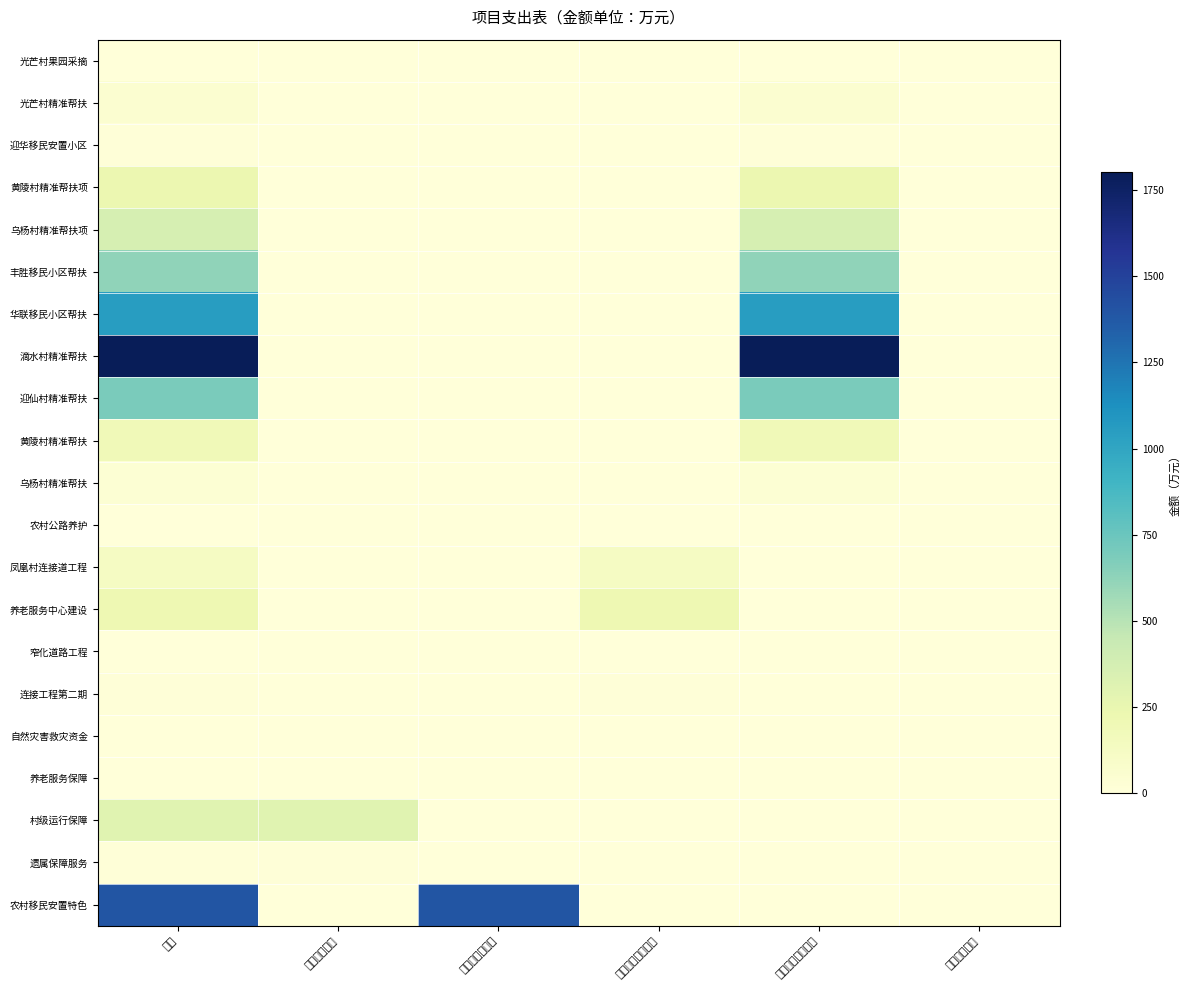

Rank the series at 一般公共预算结转 from lowest to highest value.

光芒村果园采摘, 农村公路养护, 凤凰村连接道工程, 养老服务中心建设, 窄化道路工程, 连接工程第二期, 自然灾害救灾资金, 养老服务保障, 村级运行保障, 遗属保障服务, 农村移民安置特色, 迎华移民安置小区, 乌杨村精准帮扶, 光芒村精准帮扶, 黄陵村精准帮扶, 黄陵村精准帮扶项, 乌杨村精准帮扶项, 丰胜移民小区帮扶, 迎仙村精准帮扶, 华联移民小区帮扶, 滴水村精准帮扶